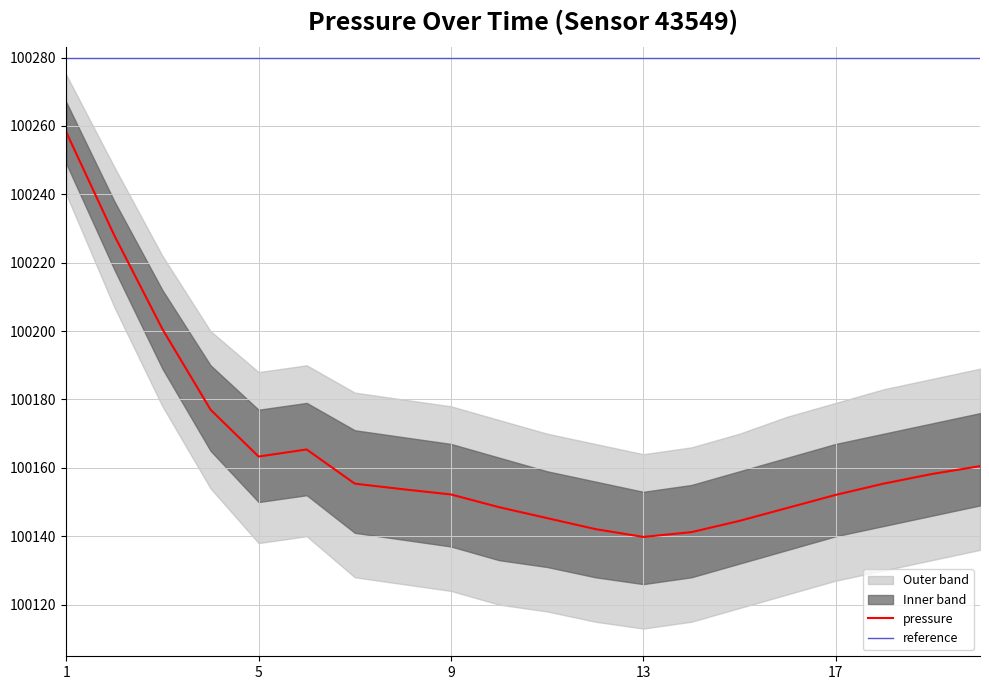

Is this an area chart (filled region under the line)?

No